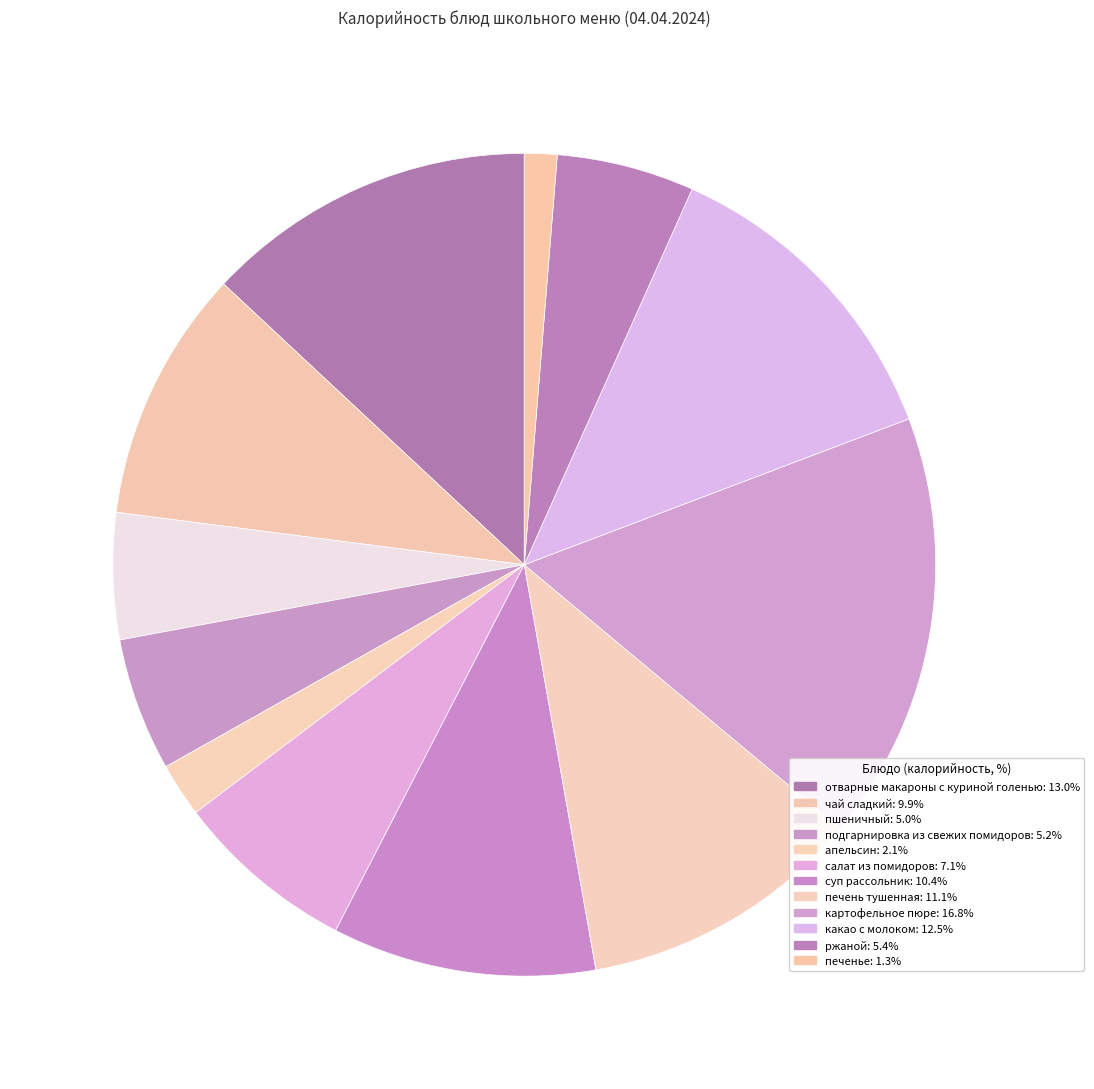

To the nearest percent, what portion does чай сладкий represent?

10%